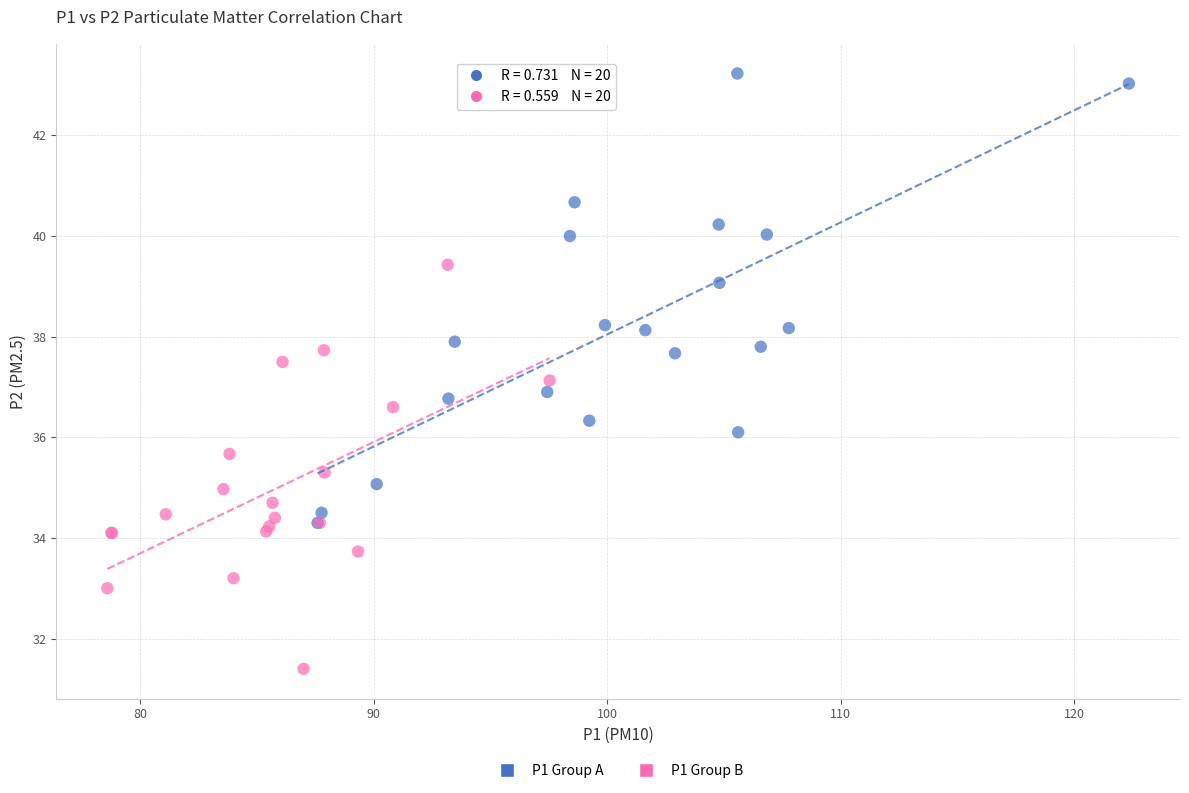

Which series contains the lowest Y value?

P1 Group B